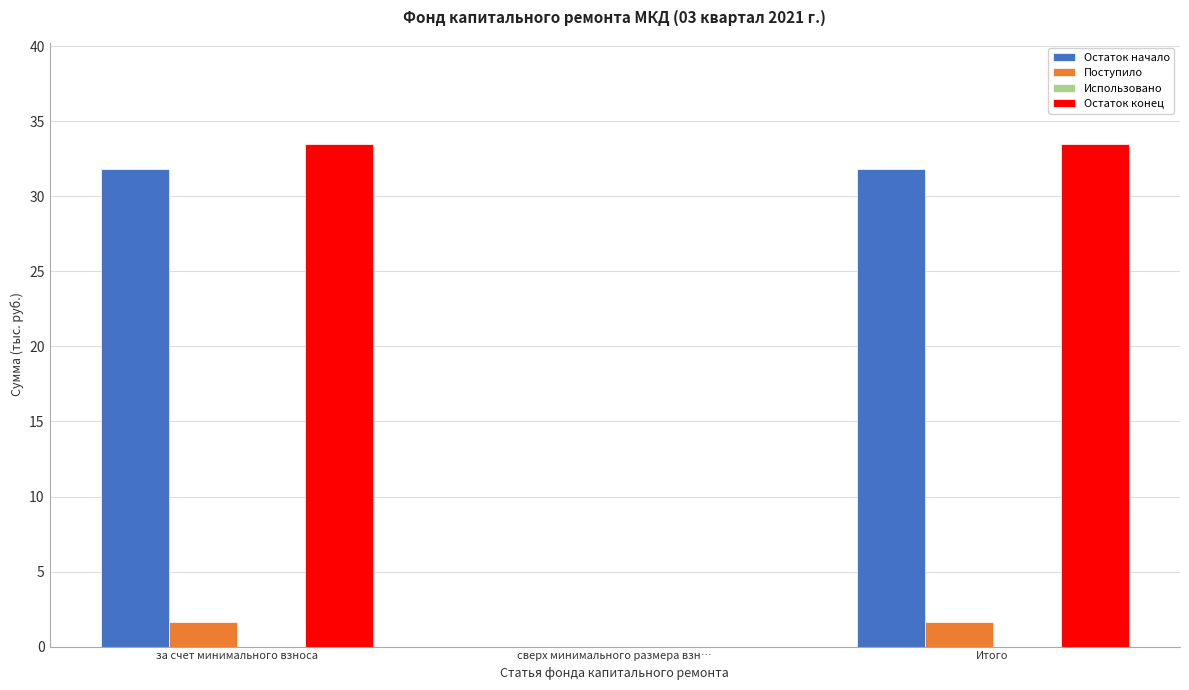

Reading left to right, transcribe all the data shown in this chart.

Остаток начало: за счет минимального взноса=31.8	сверх минимального размера взн…=0.0	Итого=31.8
Поступило: за счет минимального взноса=1.7	сверх минимального размера взн…=0.0	Итого=1.7
Остаток конец: за счет минимального взноса=33.5	сверх минимального размера взн…=0.0	Итого=33.5